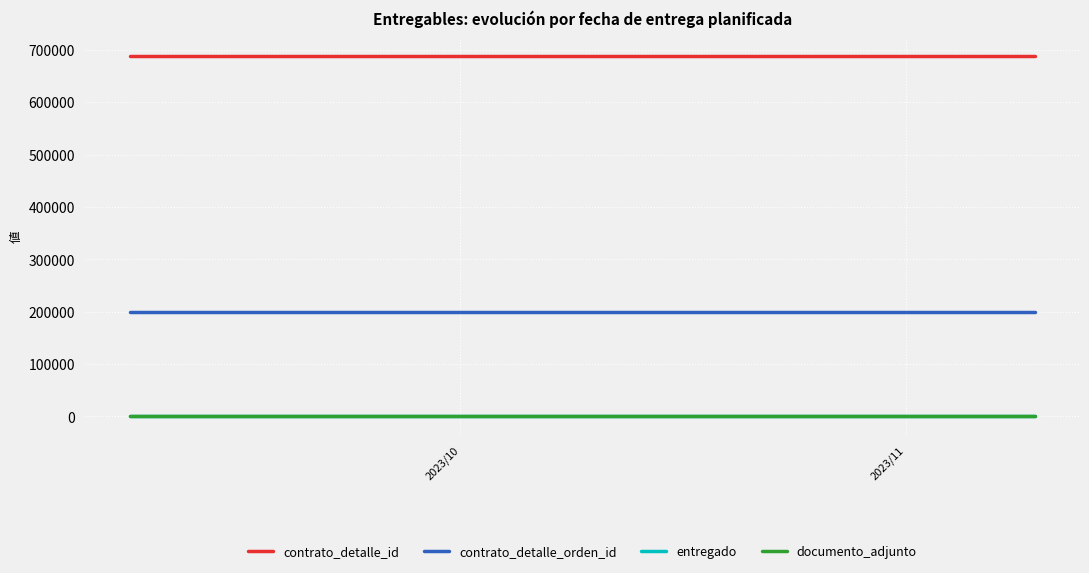

What position from the right is 2023/11?

2